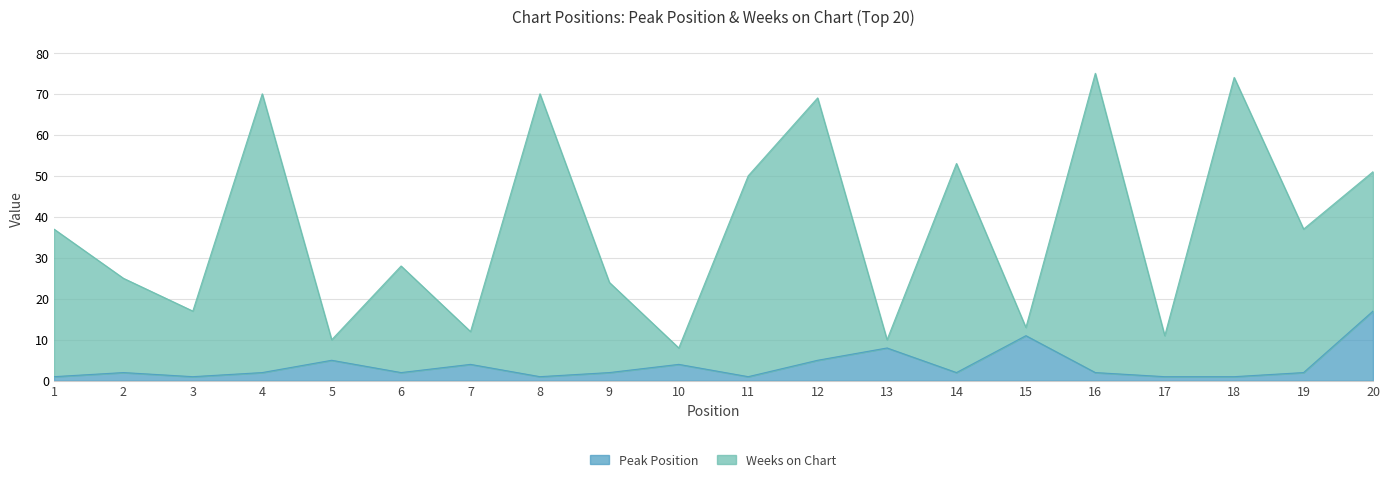

True or false: Weeks on Chart and Peak Position cross at least once.

False